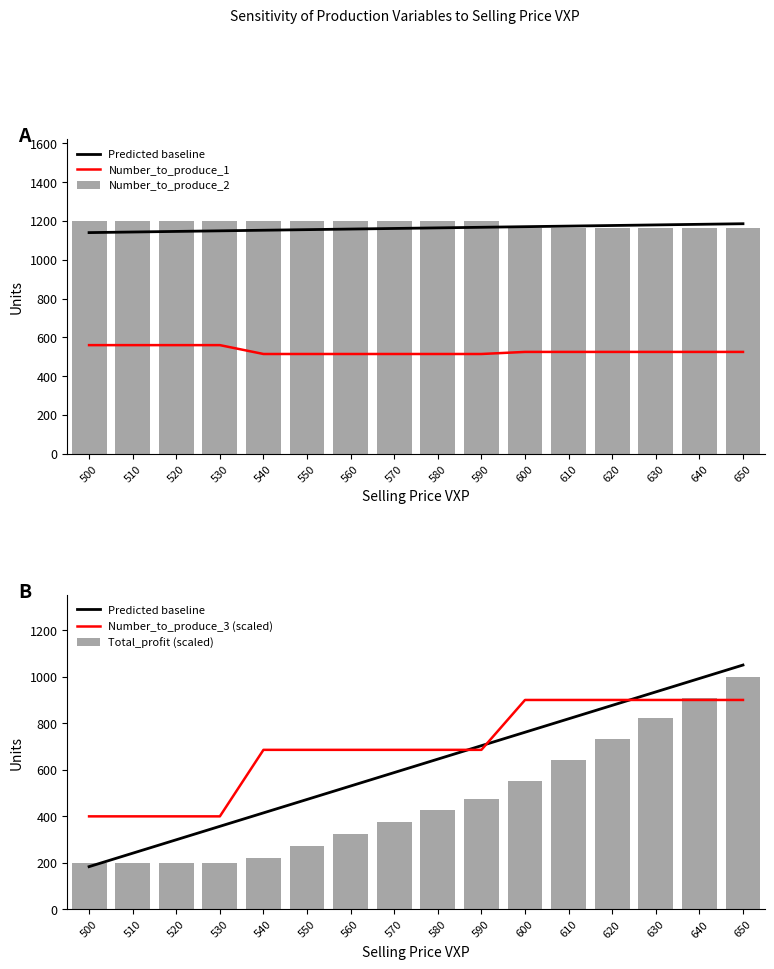

Are the bars horizontal?

No